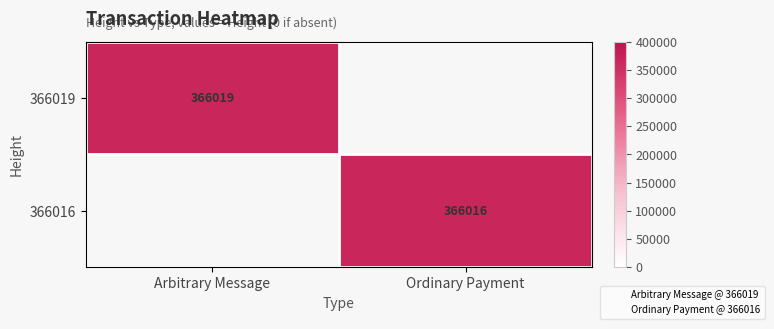

What is the smallest value displayed?

366016.0